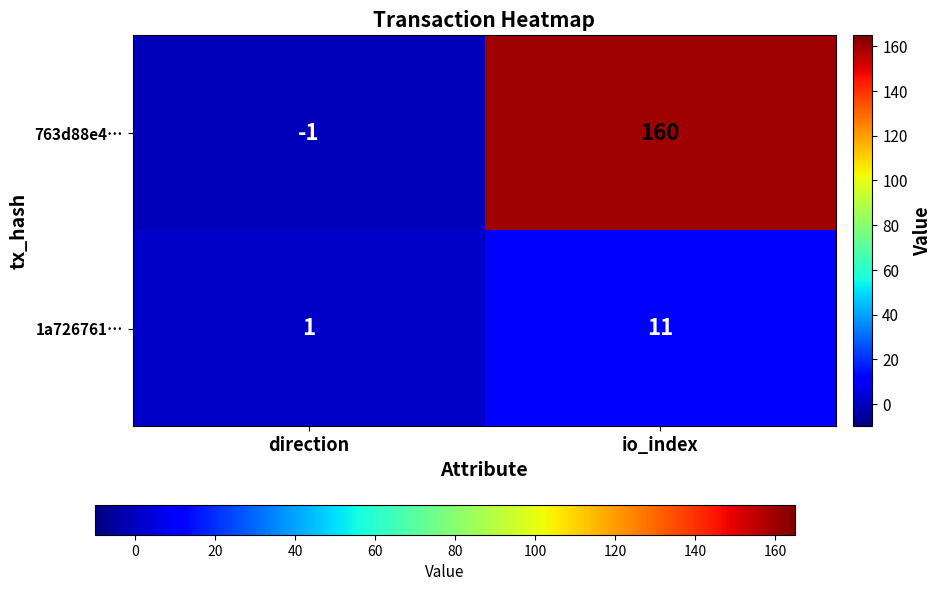

At how many categories does at least one series exceed 66?

1